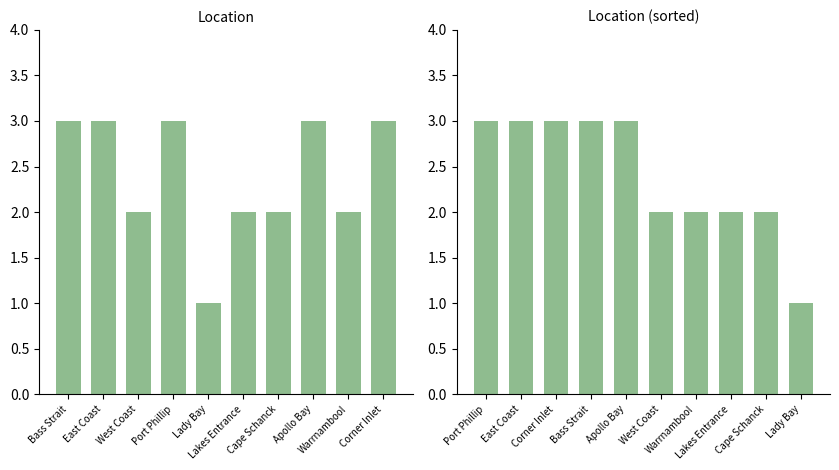

Between Apollo Bay and Corner Inlet, which is larger?

Apollo Bay